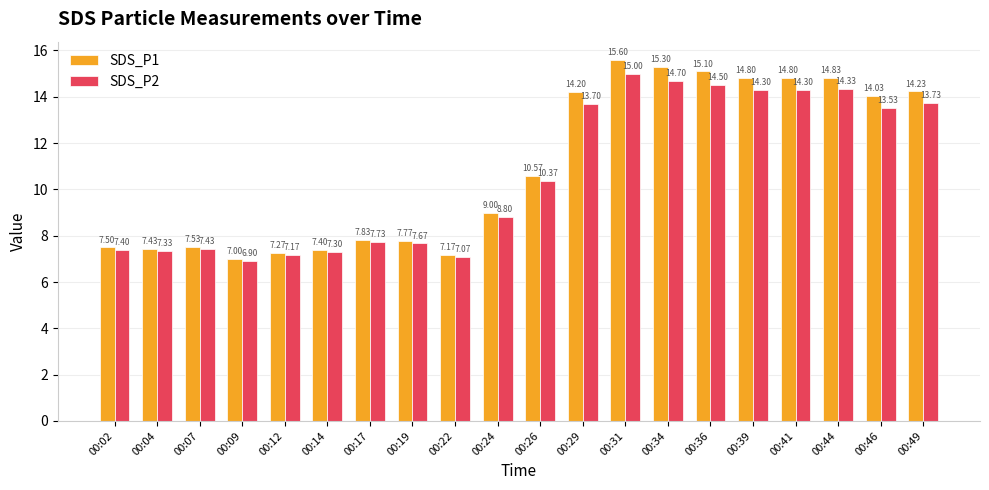

What is the difference between the SDS_P1 values at 00:49 and 00:09?

7.2